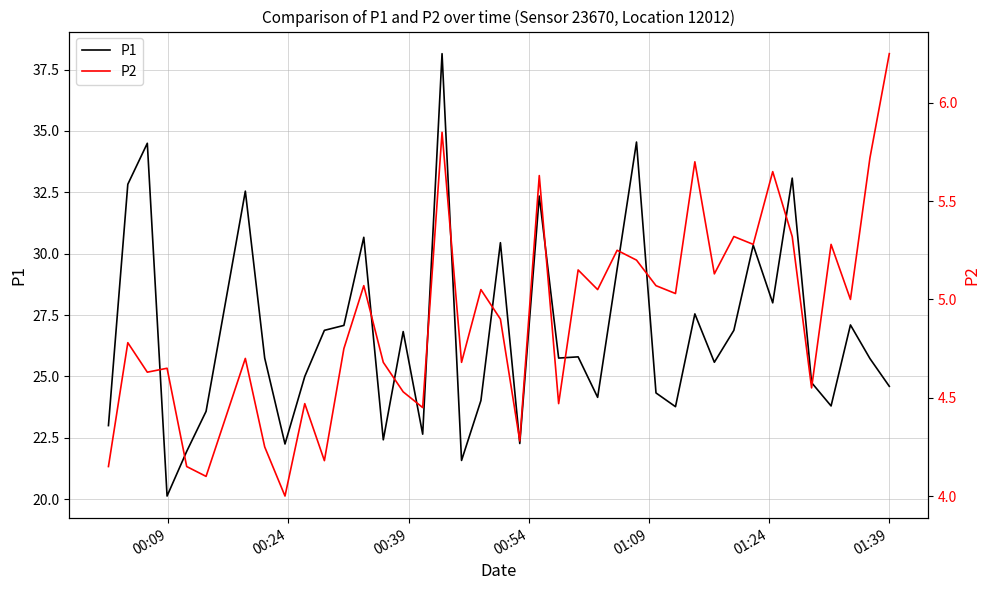

True or false: P1 and P2 cross at least once.

False